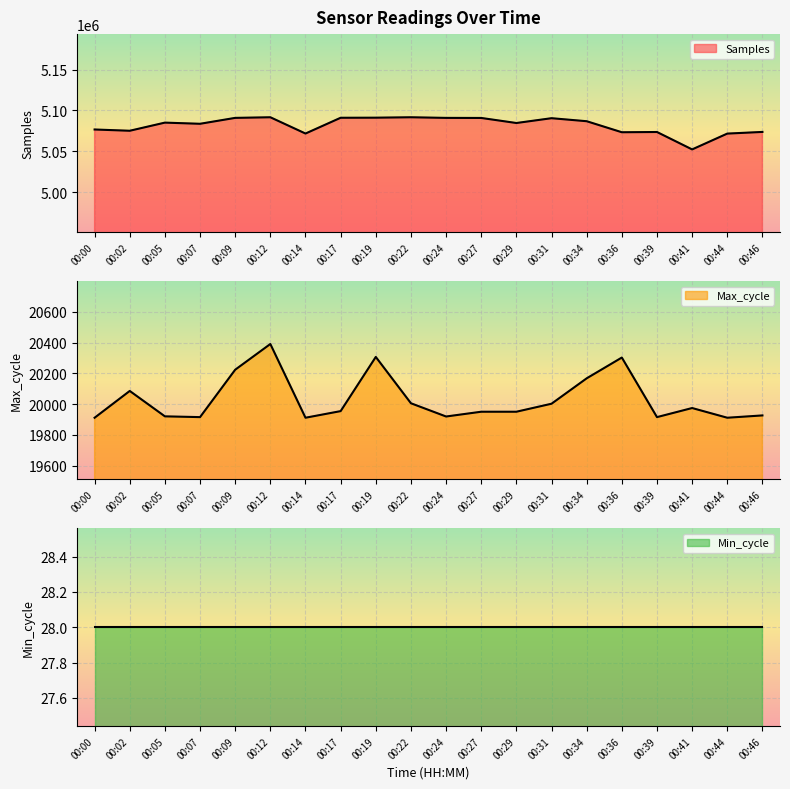

Which series has the largest total across all categories?

Samples